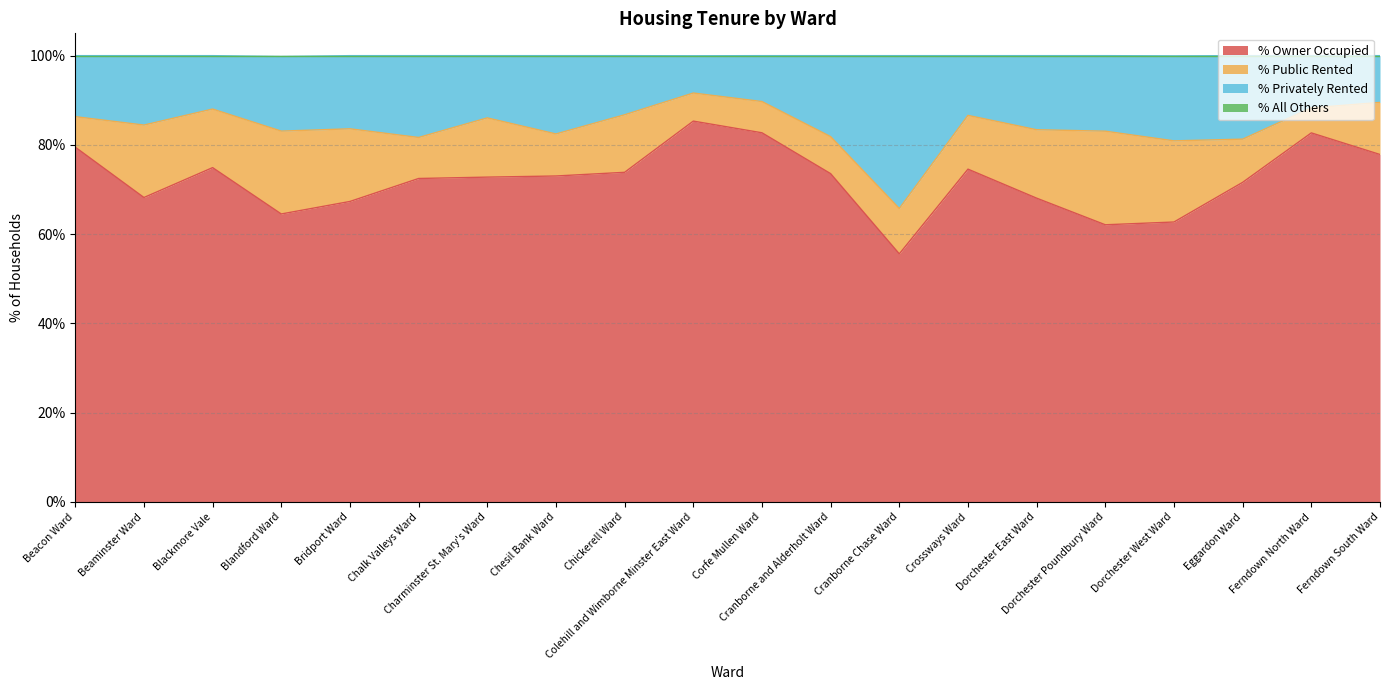

Is it true that % Privately Rented equals 27.7 at Ferndown North Ward?

False